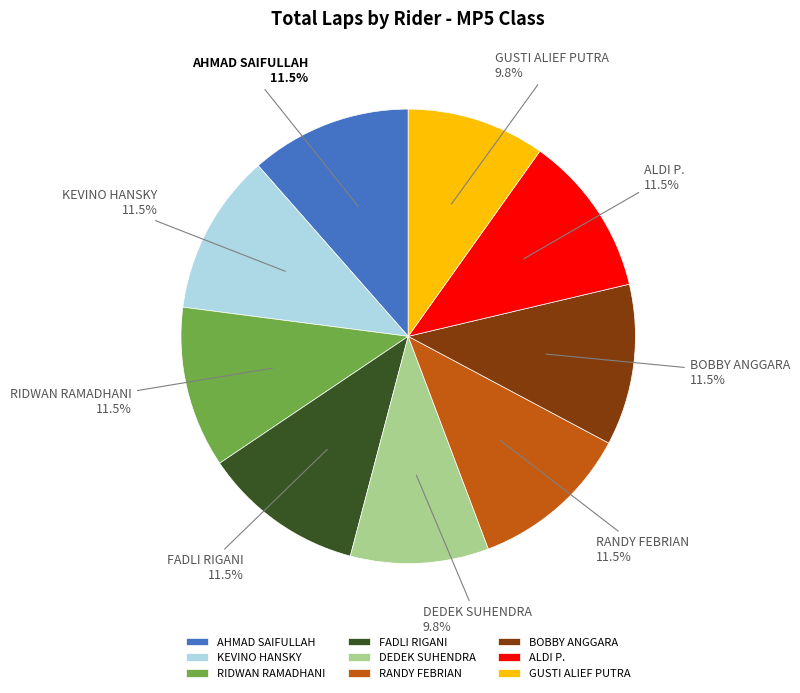

How many segments does this pie chart have?

9